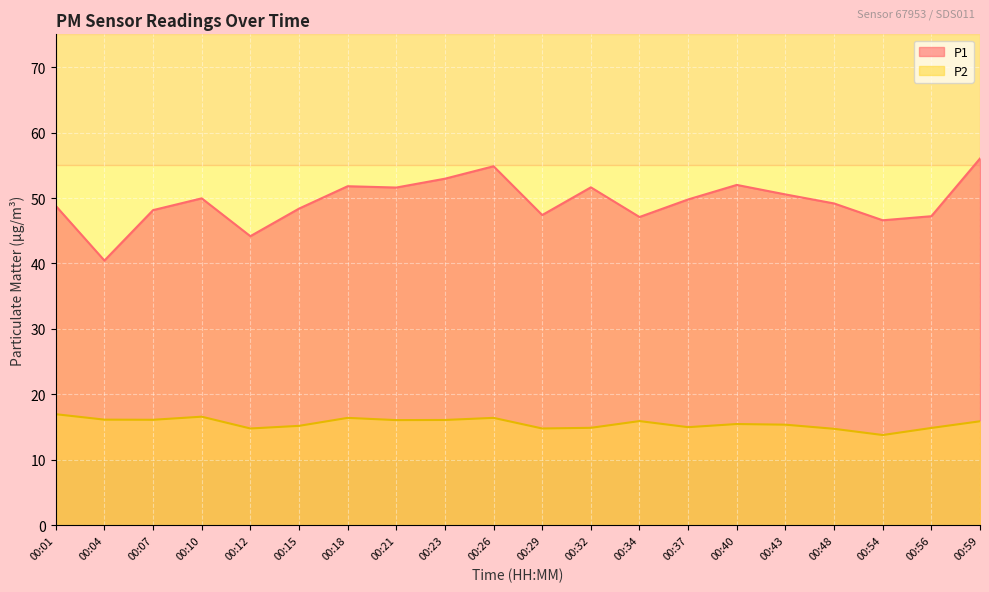

How many lines are shown in the chart?

2